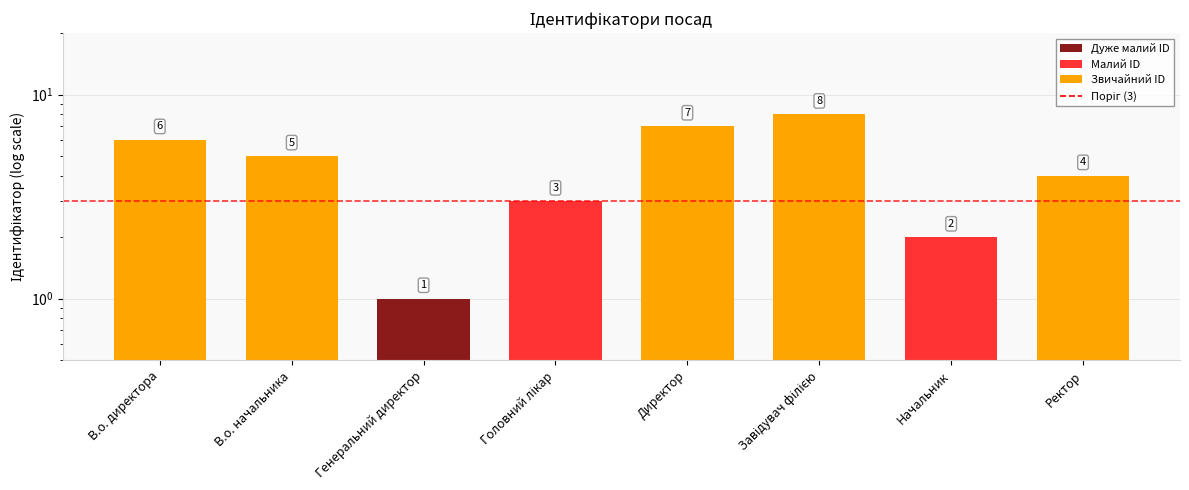

What is the label of the 3rd bar from the right?

Завідувач філією